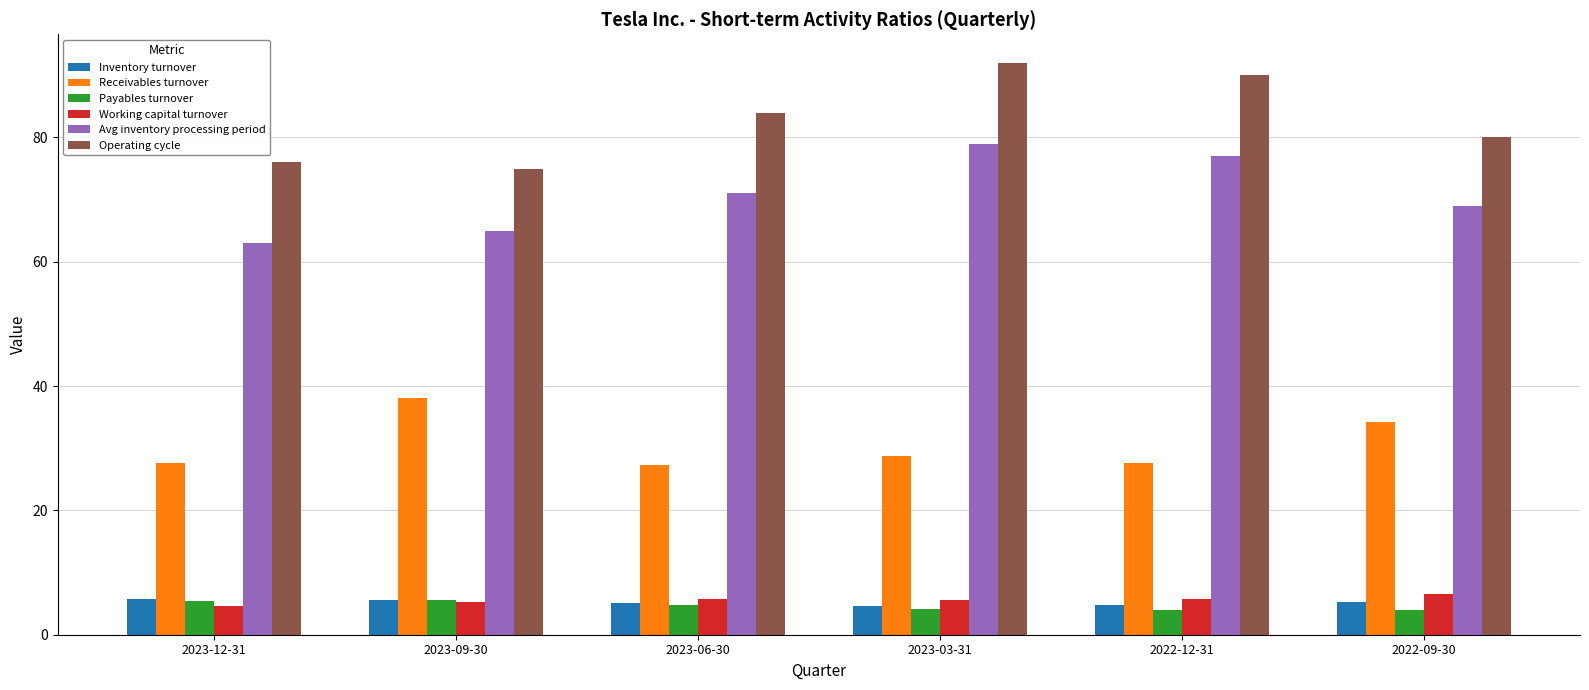

What is the sum of the Avg inventory processing period values at 2023-12-31 and 2023-06-30?

134.0